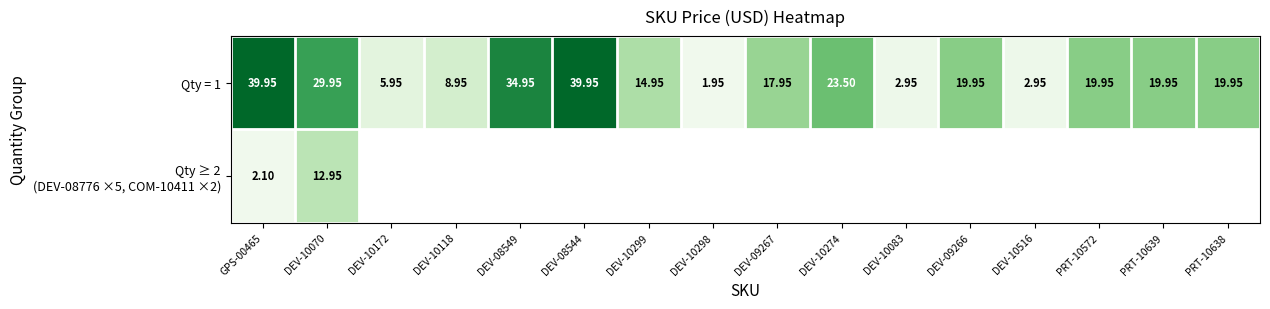

Which category has the lowest value in the Qty = 1 series?

DEV-10298